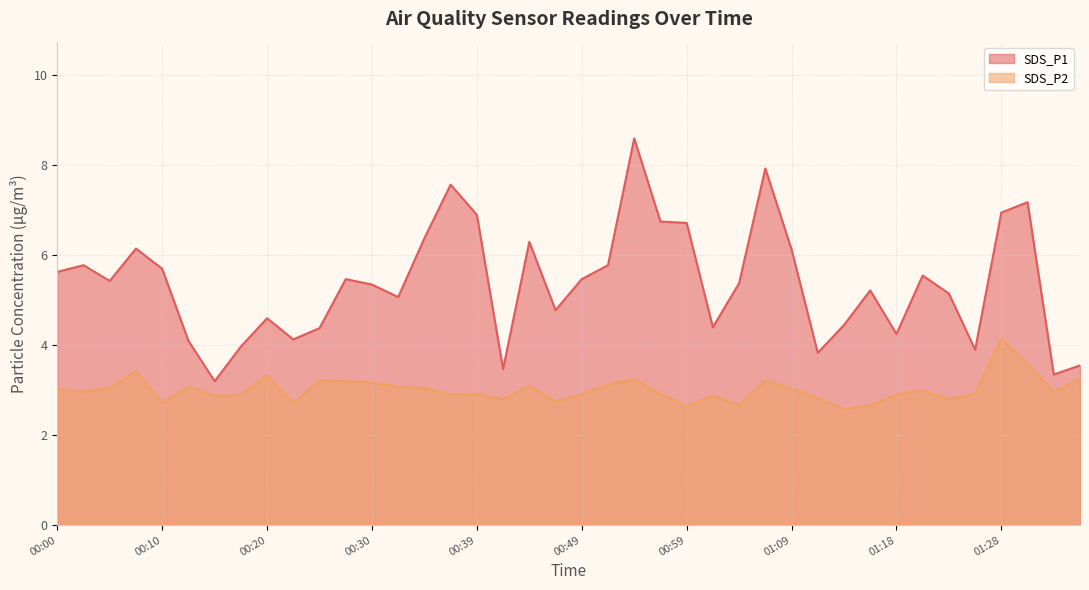

List the series in order of their overall mean, lowest first.

SDS_P2 line, SDS_P1 line